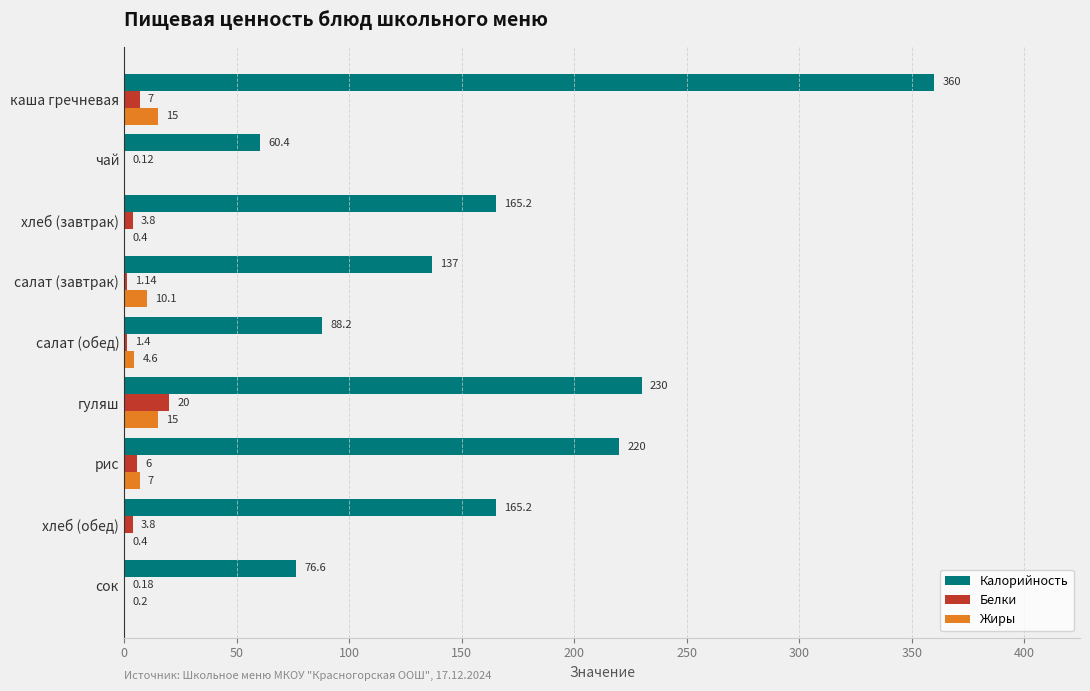

At which label is Калорийность closest to 210?

рис